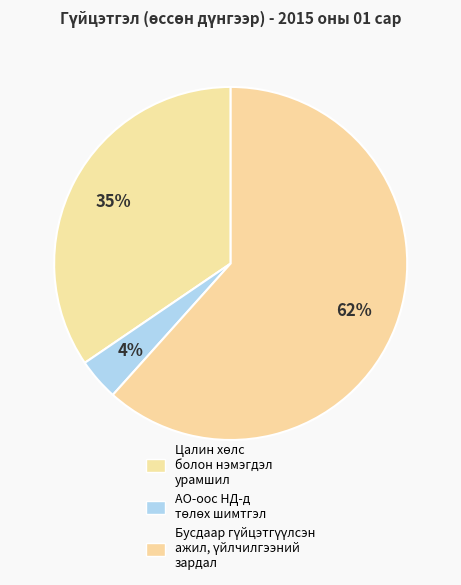

What is the majority slice?

Бусдаар гүйцэтгүүлсэн ажил, үйлчилгээний зардал